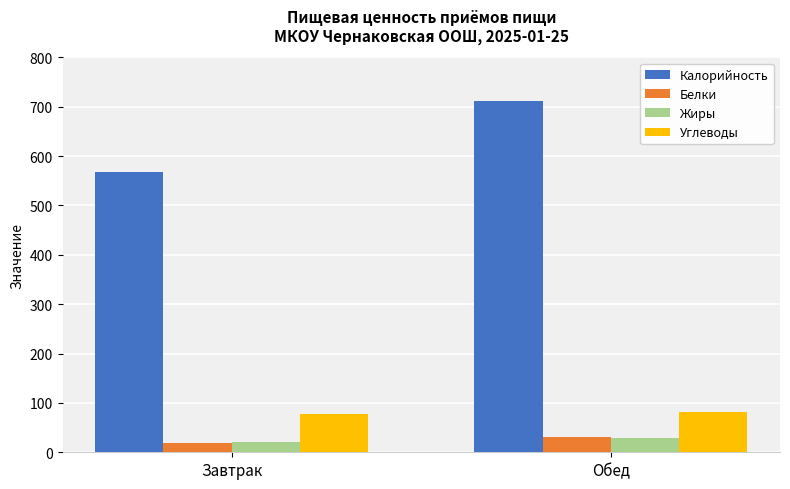

Is it true that Жиры equals 20.5 at Завтрак?

True